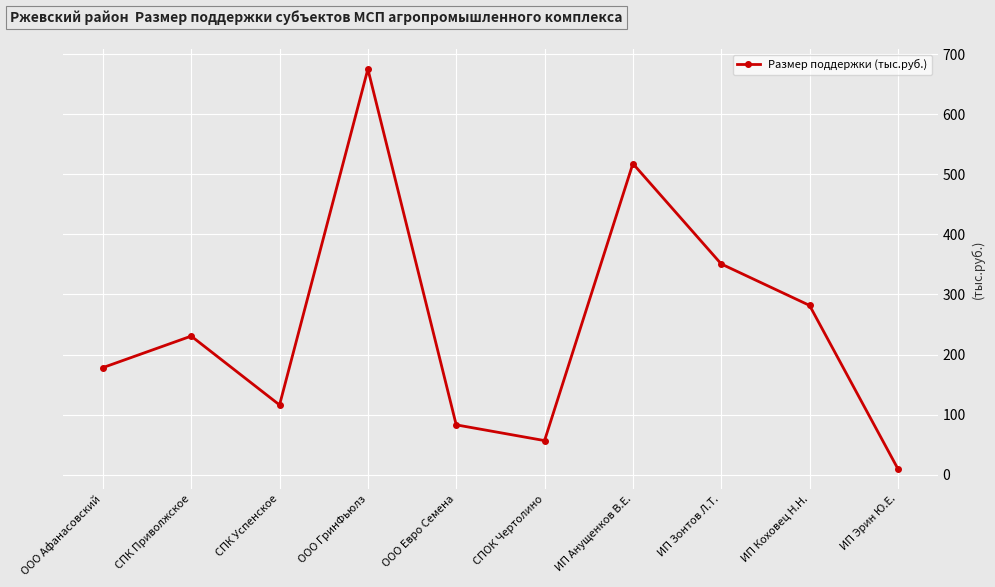

Reading left to right, what are all the values shown in this chart?

ООО Афанасовский=178.1	СПК Приволжское=230.6	СПК Успенское=116.0	ООО ГринФьюлз=675.3	ООО Евро Семена=82.9	СПОК Чертолино=56.6	ИП Анущенков В.Е.=517.9	ИП Зонтов Л.Т.=350.8	ИП Коховец Н.Н.=281.7	ИП Эрин Ю.Е.=9.7